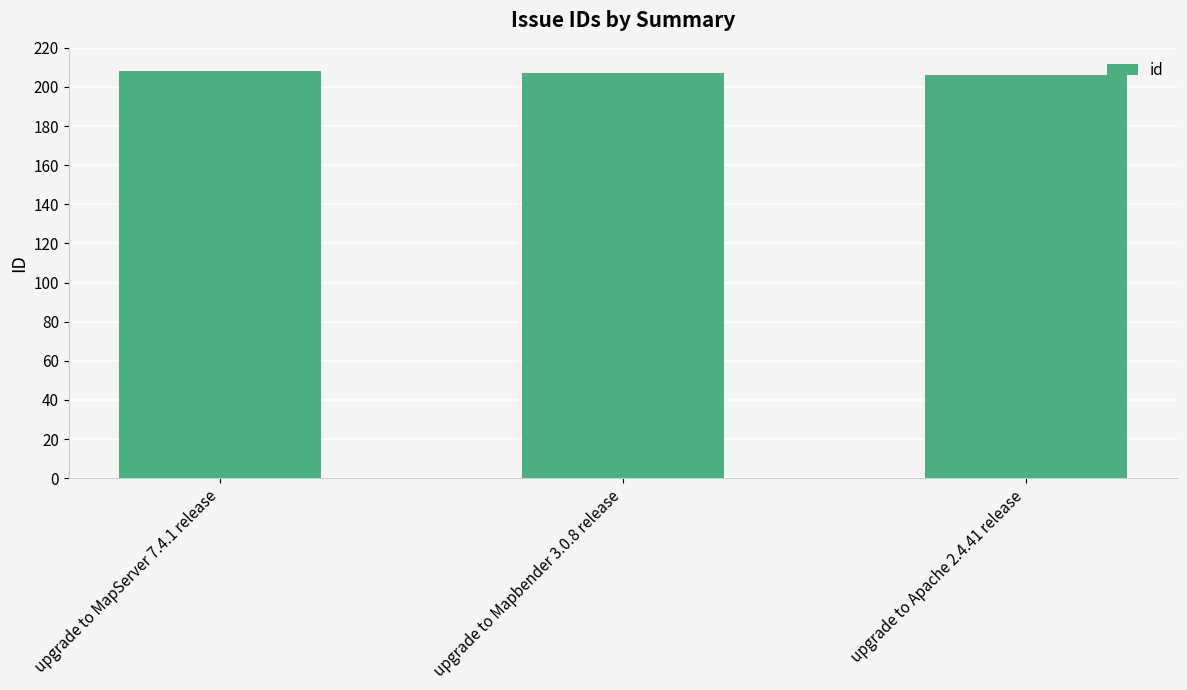

The chart shows a value of 207 at upgrade to Mapbender 3.0.8 release. True or false?

True